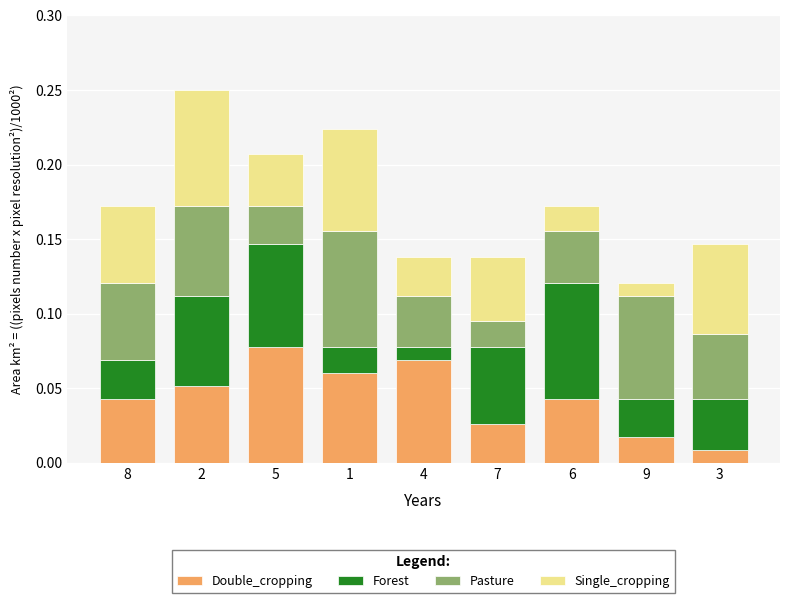

At which label does Double_cropping reach its minimum?

3